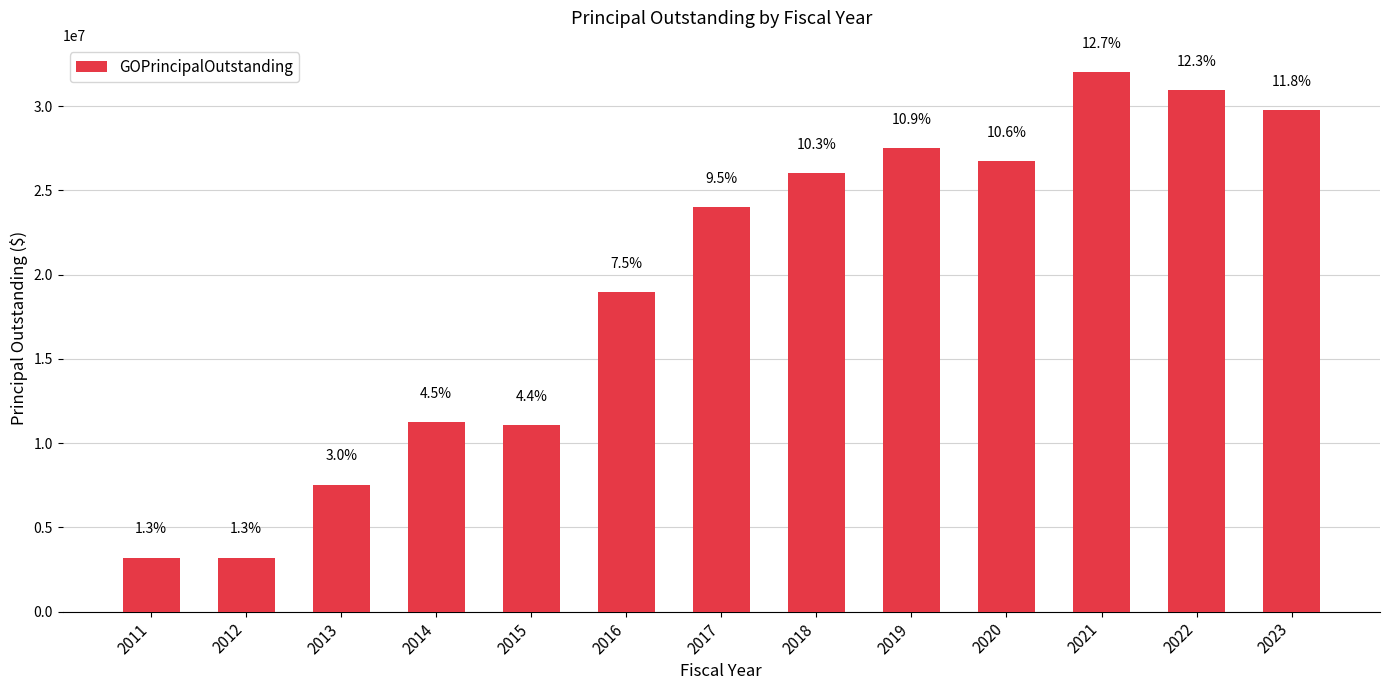

What is the ratio of the value at 2012 to the value at 2022?

0.1